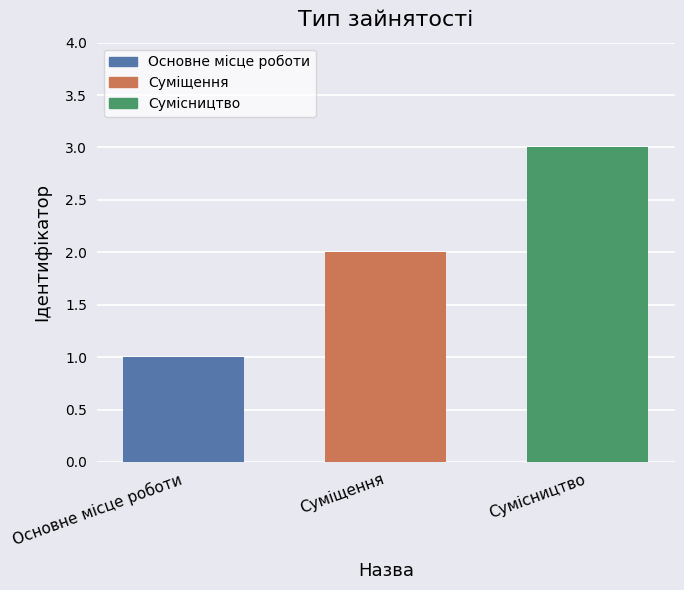

Rank the categories by value from lowest to highest.

Основне місце роботи, Суміщення, Сумісництво